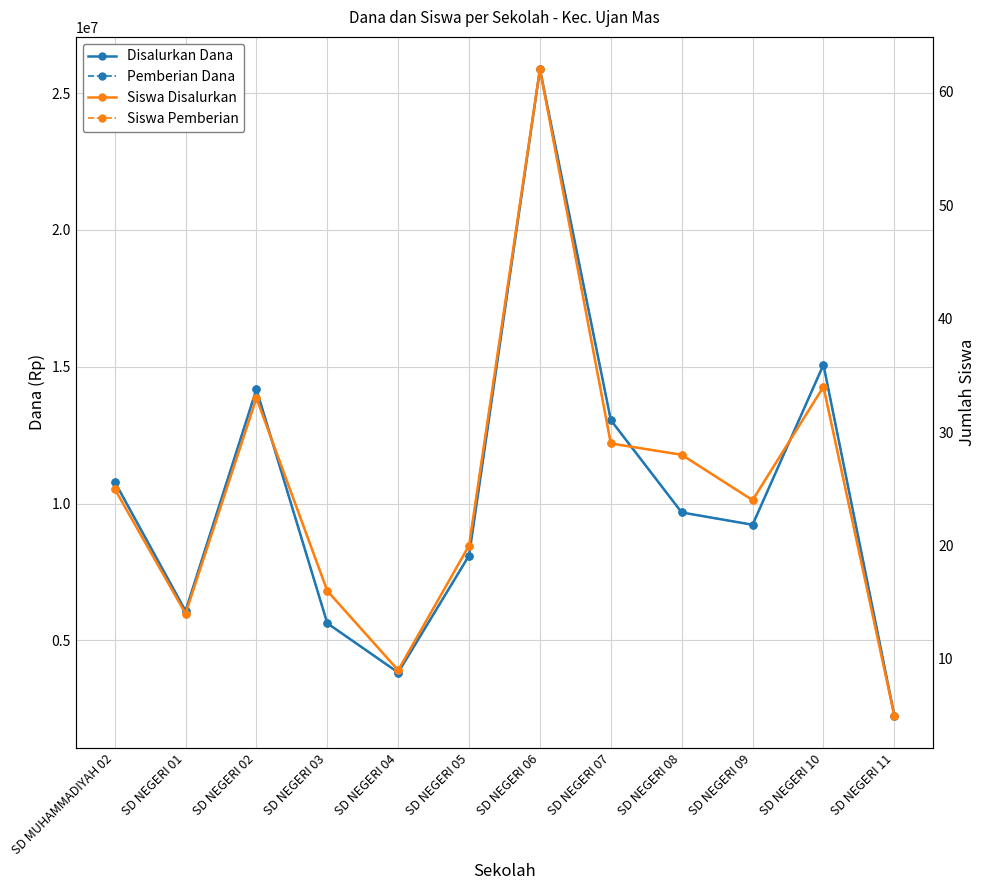

At how many categories does at least one series exceed 17872842?

1